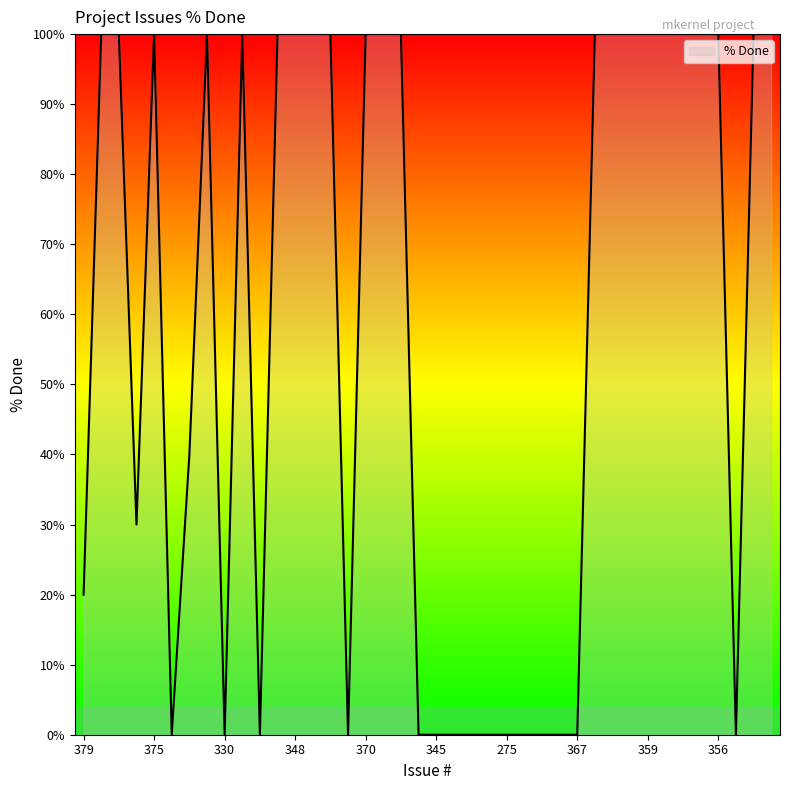

What is the difference between the maximum and minimum values?

100